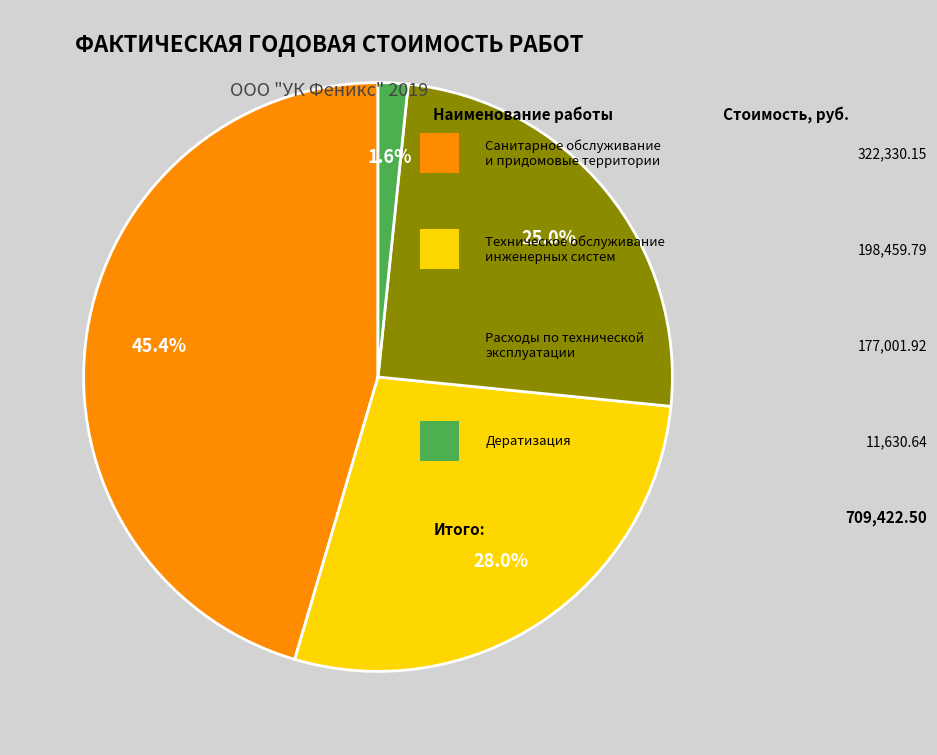

Is there any slice that represents more than half of the pie?

No